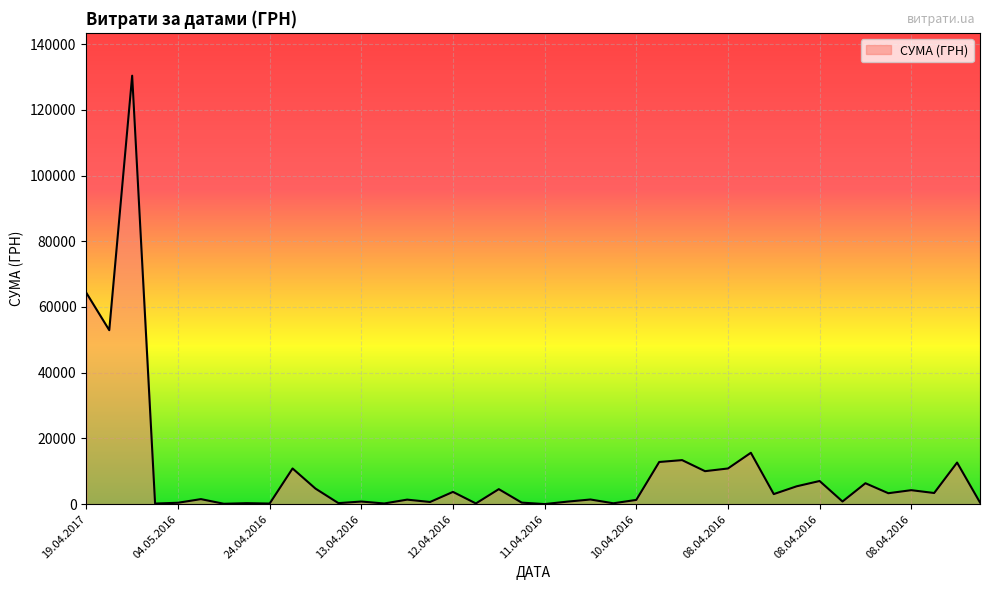

True or false: there are more than 0 points higher than both neighbors.

True